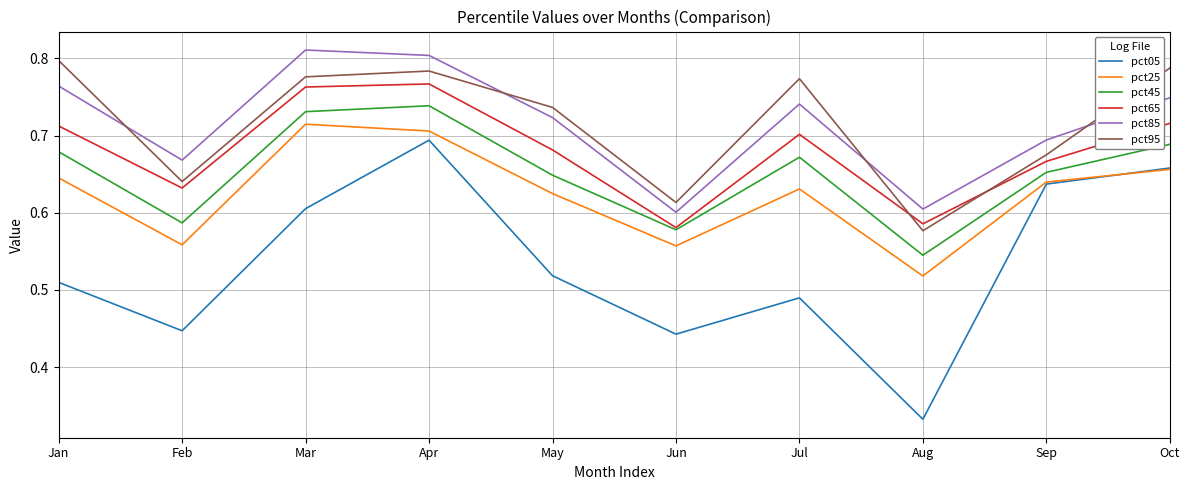

At which category does pct85 reach its first local peak?

Mar